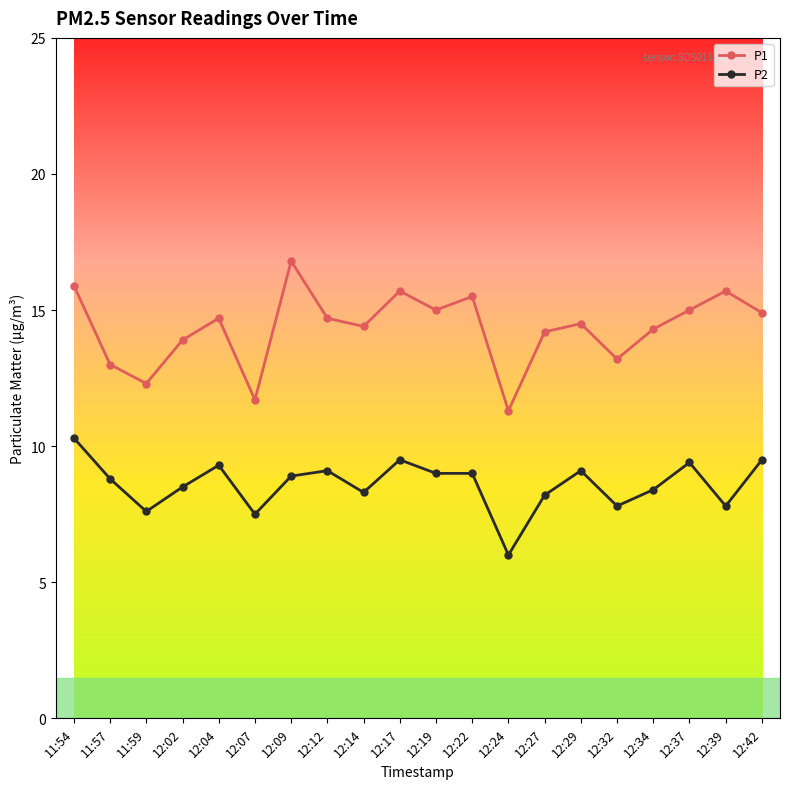

At which category does P2 reach its first local peak?

12:04